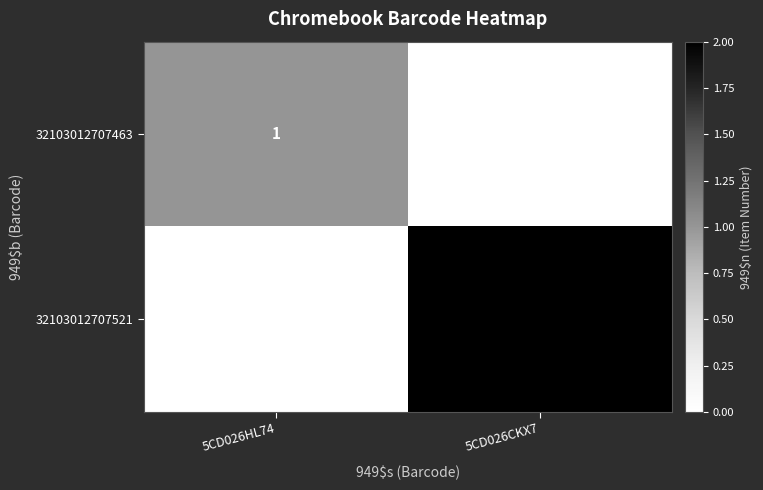

At which label is 32103012707463 closest to 0?

5CD026CKX7